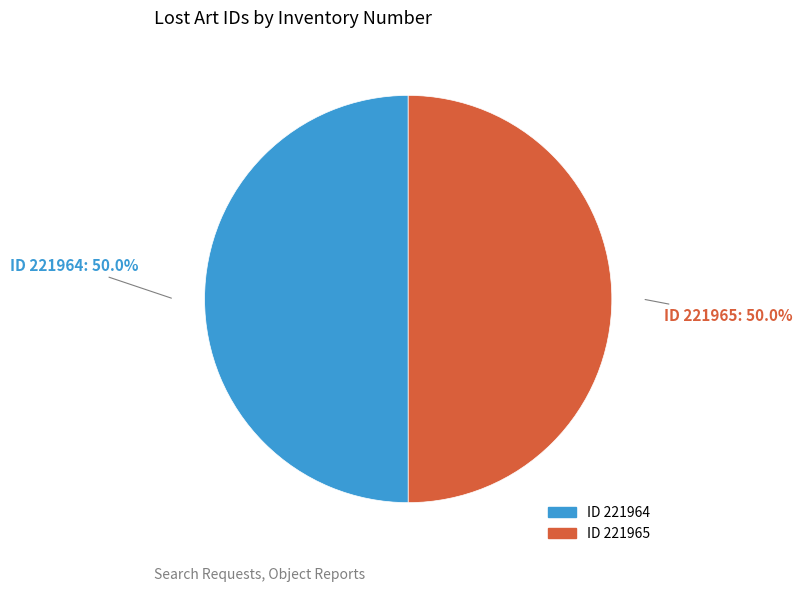

Rank the categories by value from highest to lowest.

221964, 221965